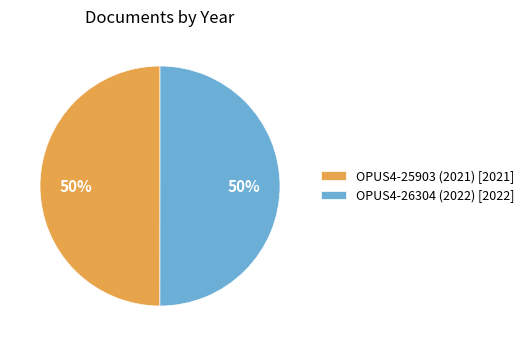

Is it true that OPUS4-25903 (2021) [2021] is 43% of the pie?

False